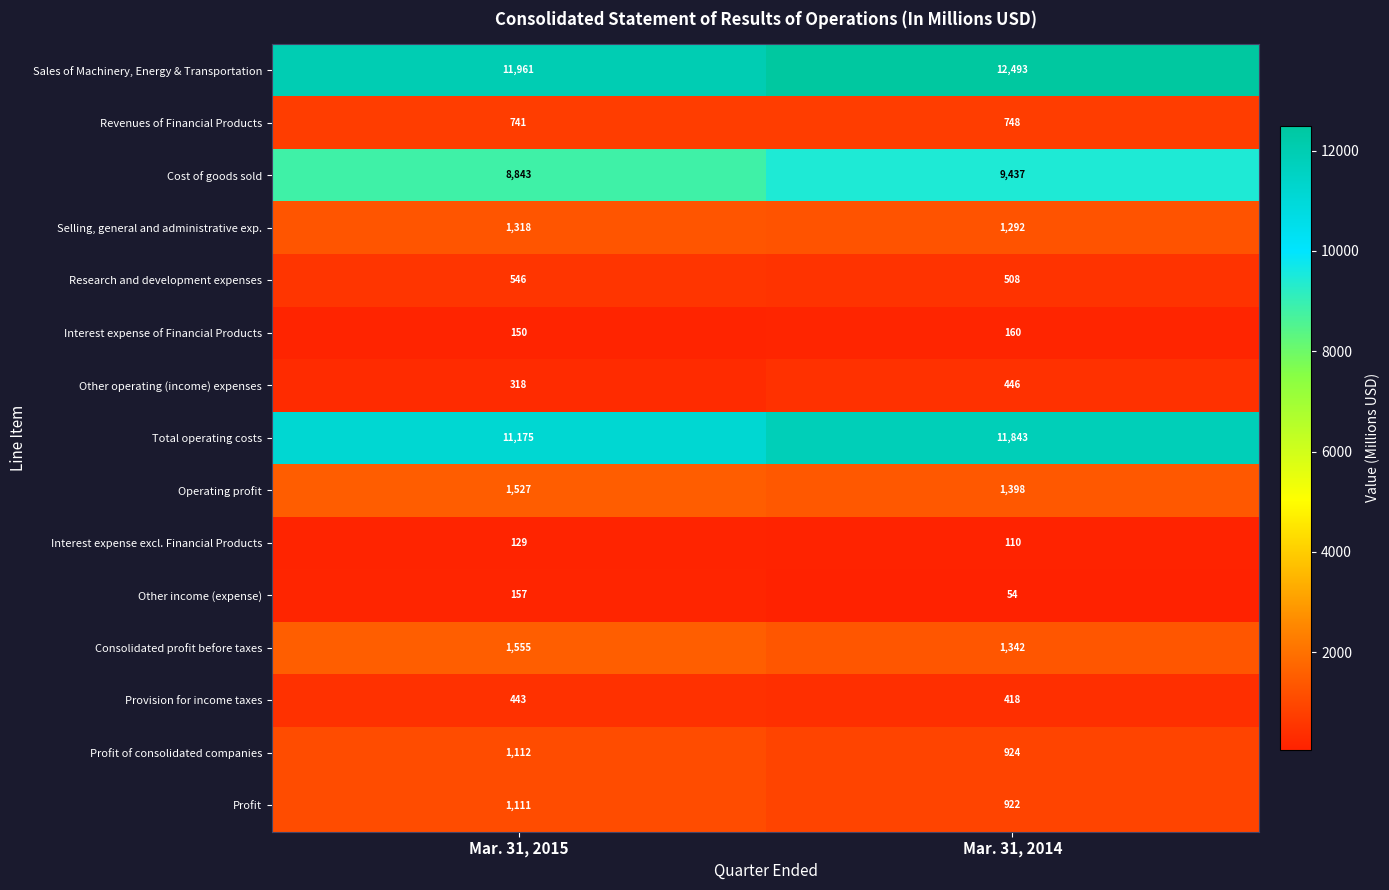

Which series has the widest spread of values?

Total operating costs